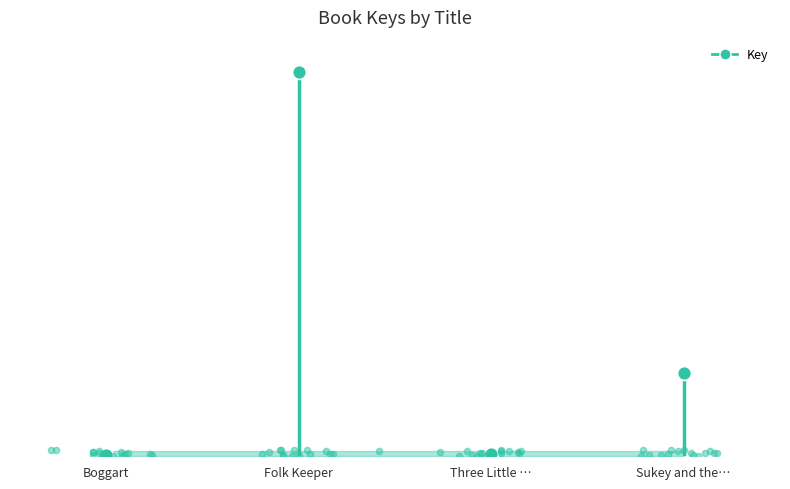

What is the change in value from Boggart to Folk Keeper?

+1458747